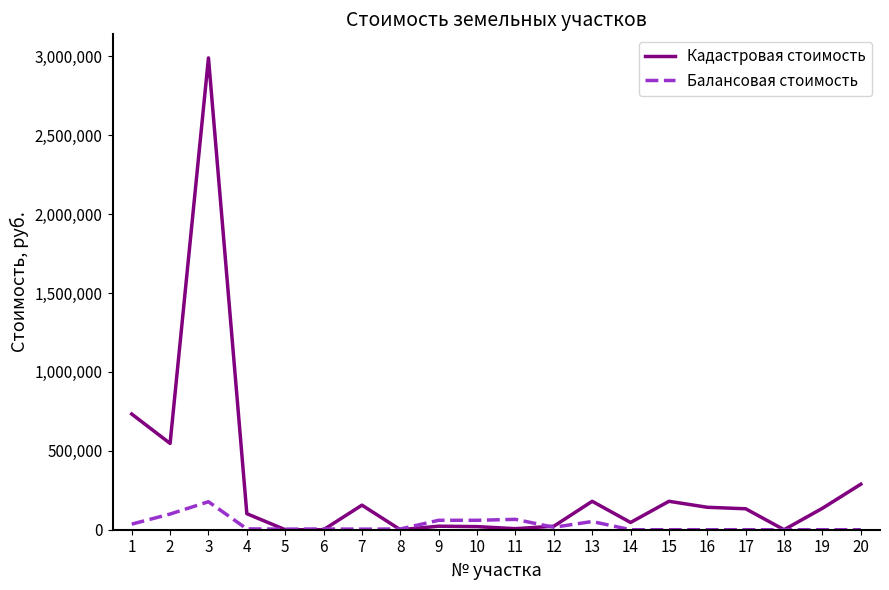

List the series in order of their overall mean, lowest first.

Балансовая стоимость, Кадастровая стоимость